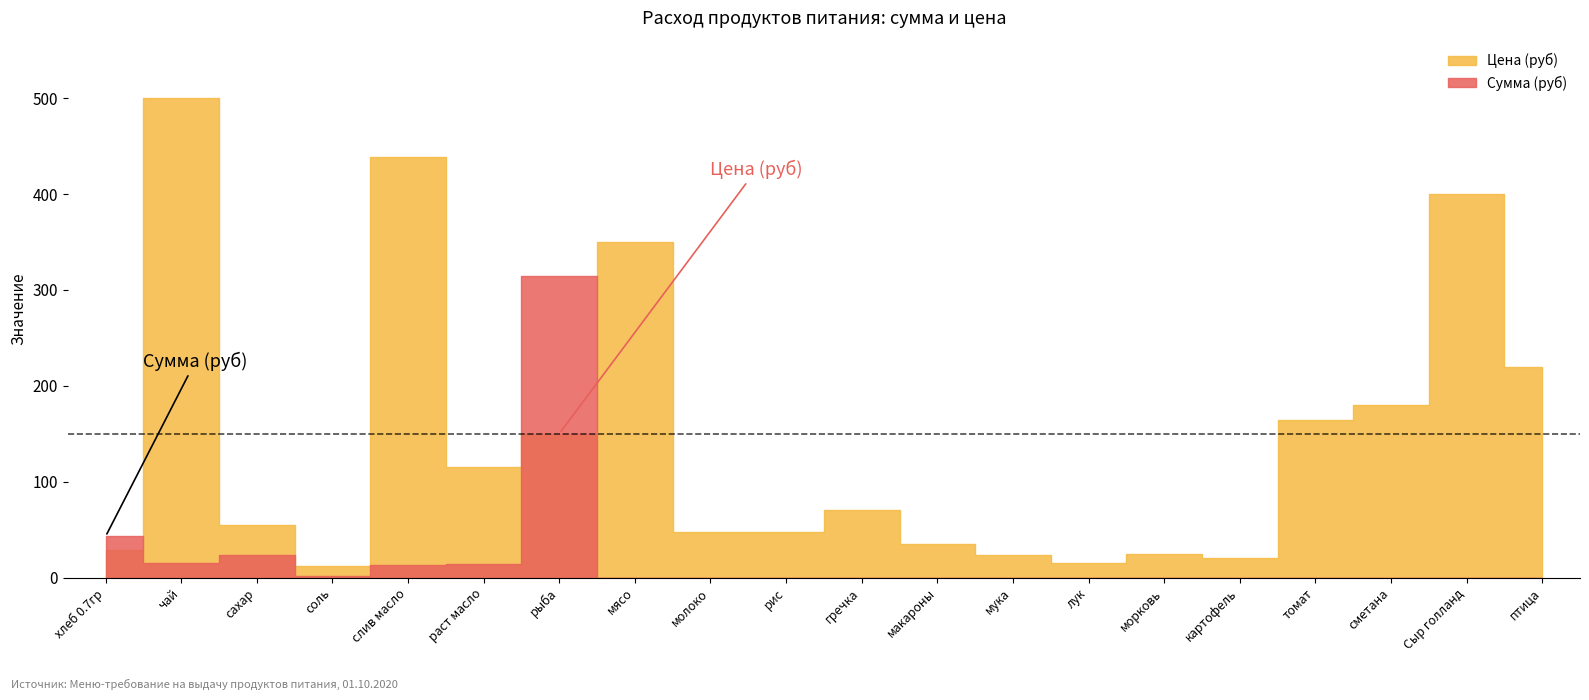

At how many categories does at least one series exceed 306?

5